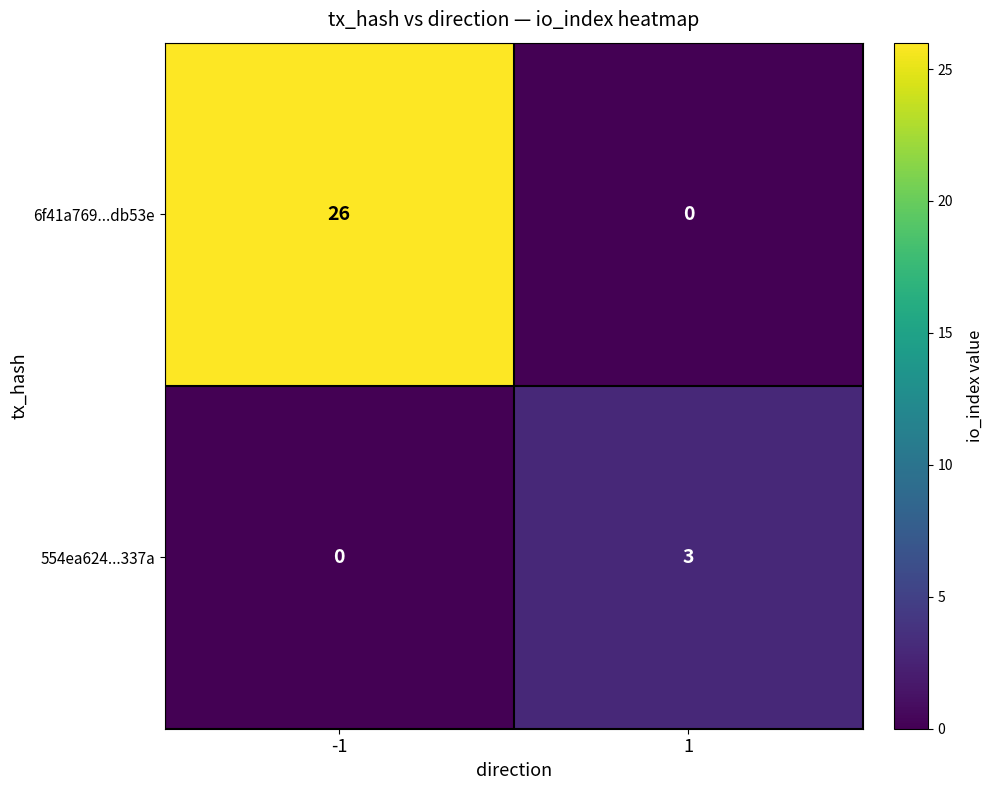

What is the maximum value shown in the chart?

26